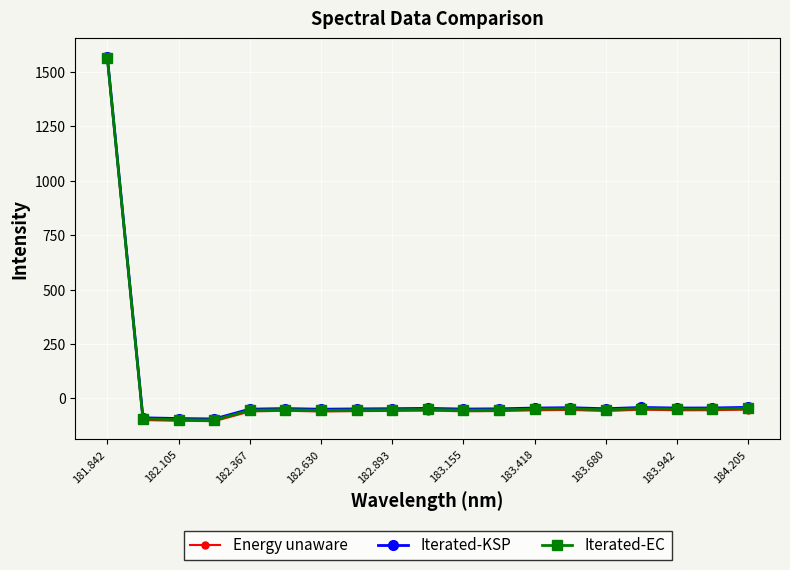

Which category has the highest value across all series?

181.842